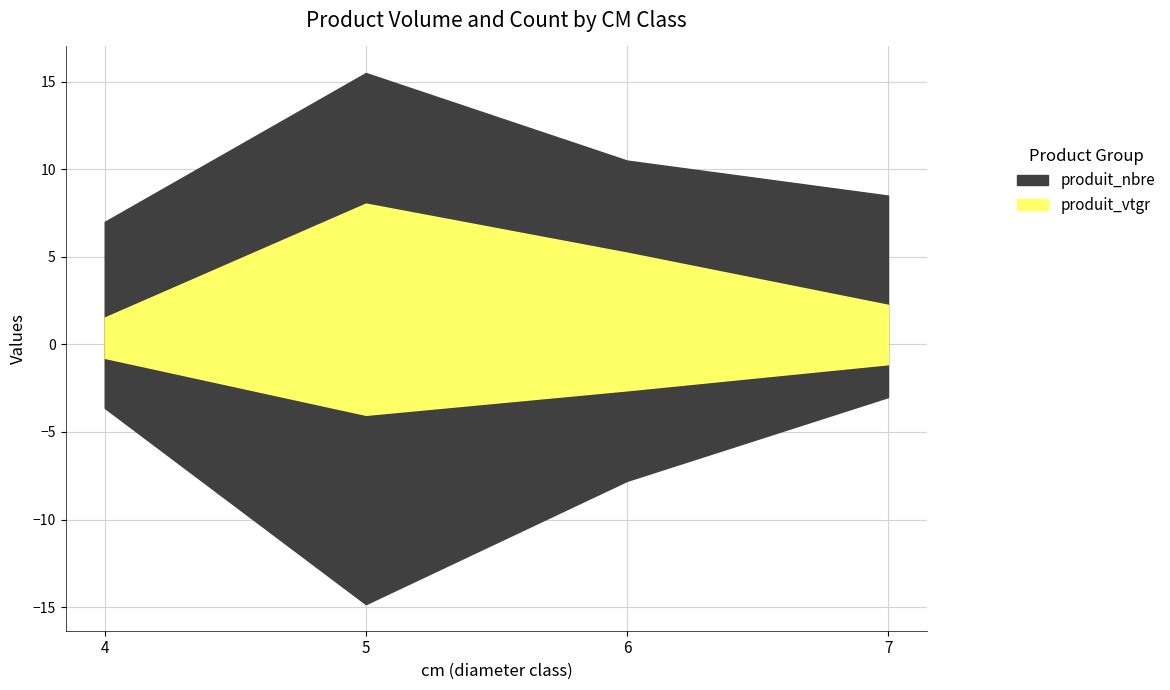

At which category is the sum across all series the highest?

5